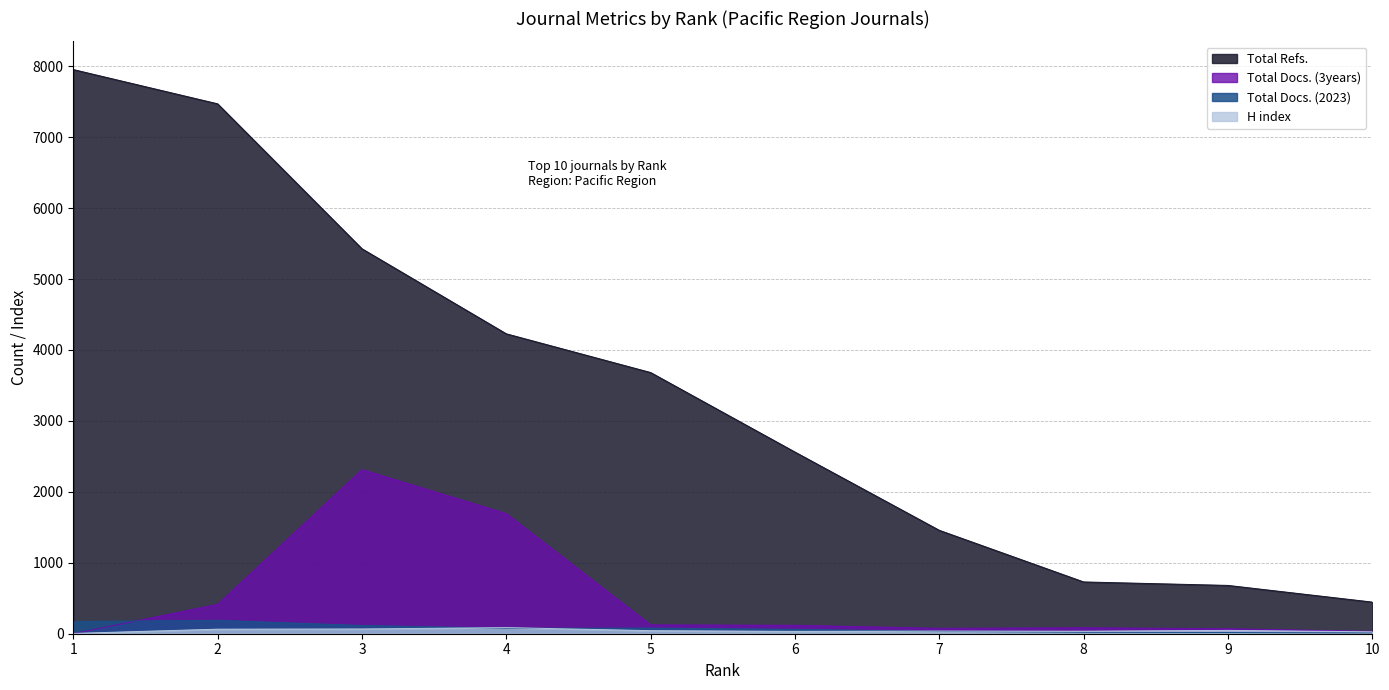

At 4, list the series in order from smallest to largest.

Total Docs. (2023), H index, Total Docs. (3years), Total Refs.